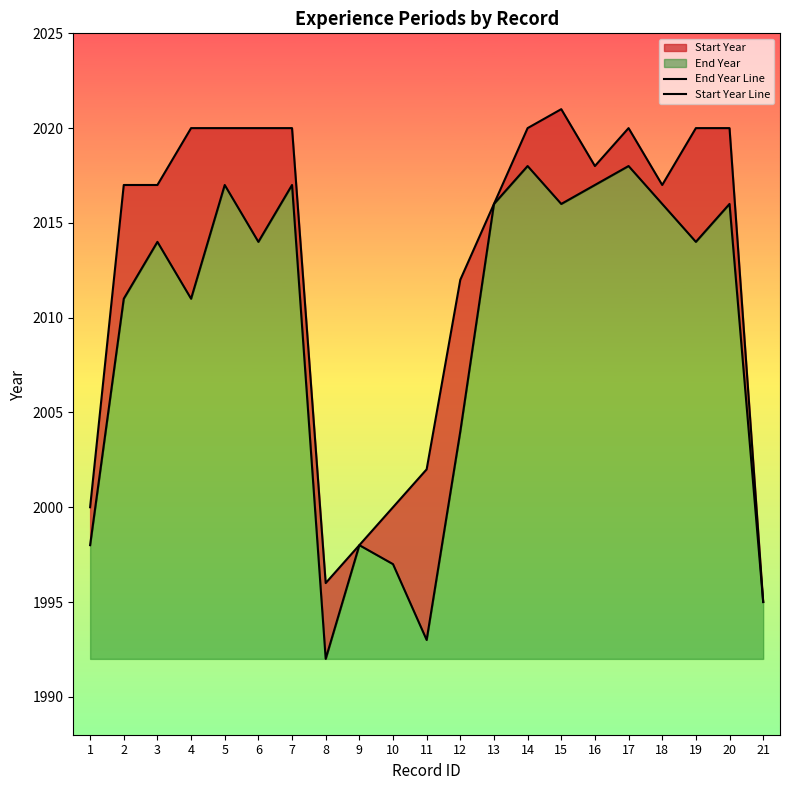

Read the End Year Line value at 4, to the nearest 5.

2020